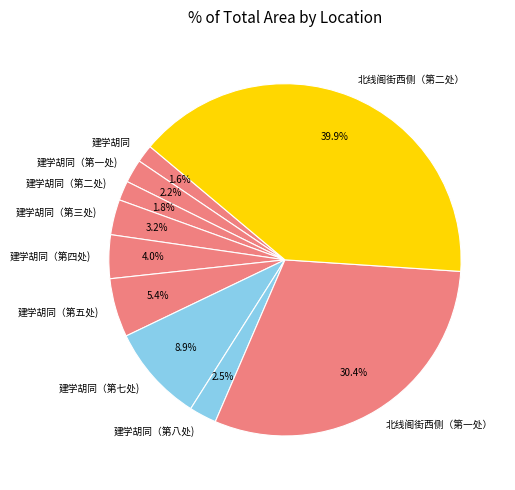

Approximately how many times larger is the value at 建学胡同（第二处) compared to 建学胡同?

1.1